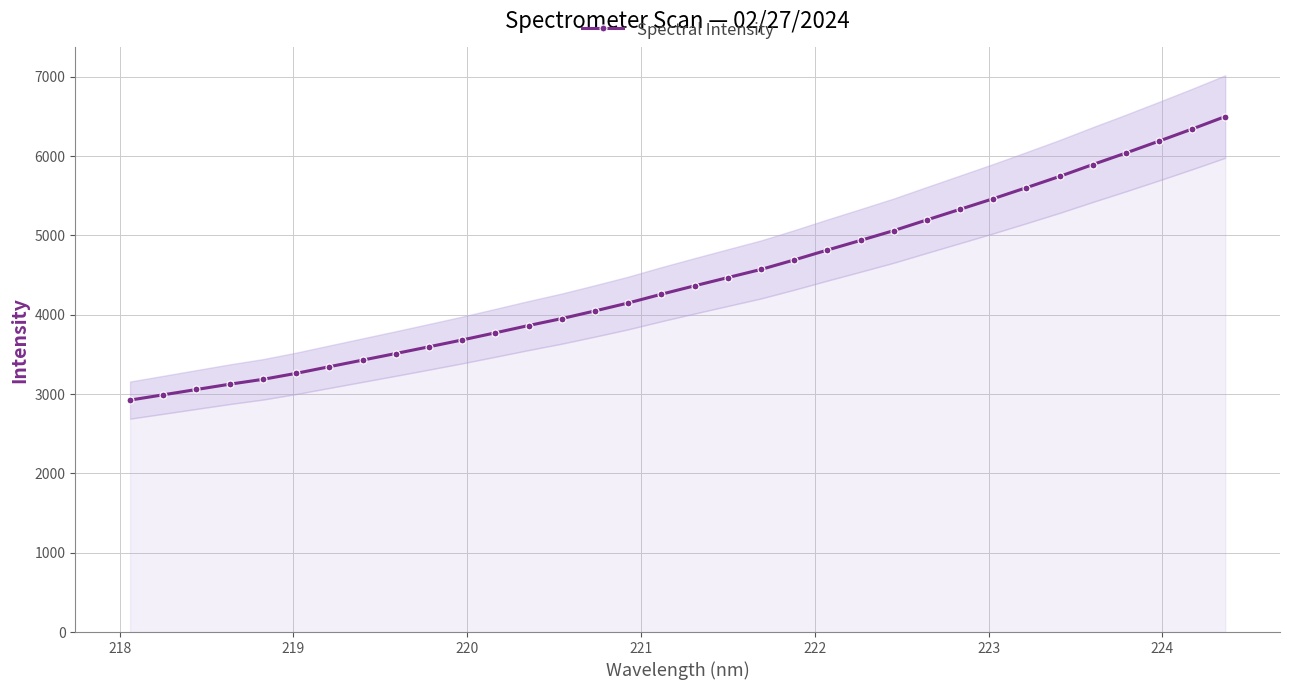

What is the value of the Spectral Intensity point at the 21st from the left?

4690.0